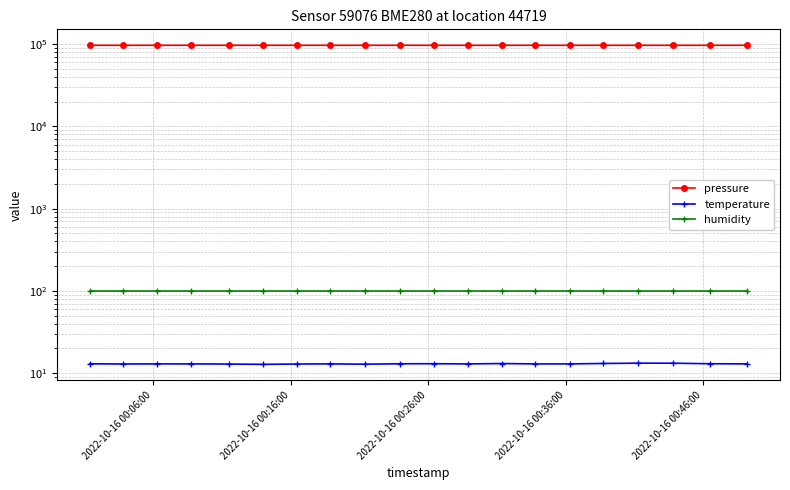

What are all the series names shown in the legend?

pressure, temperature, humidity